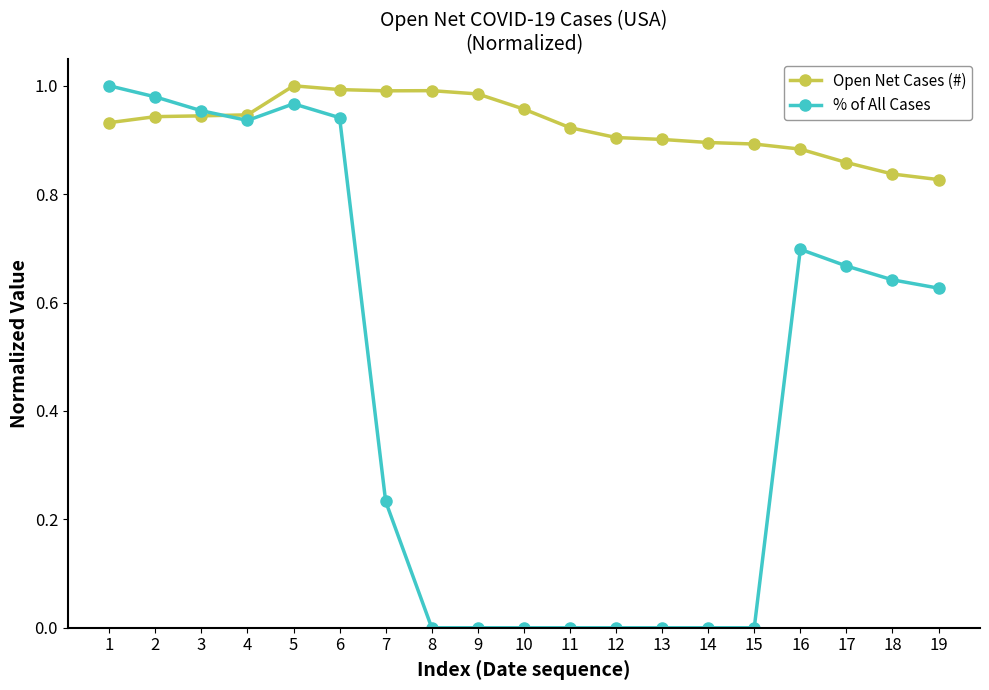

Is the value of % of All Cases at 4 greater than the value of Open Net Cases (#) at 18?

Yes